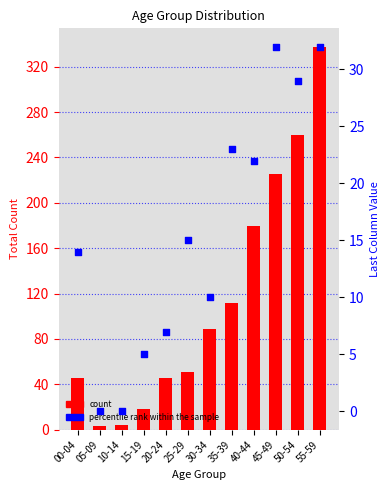

What is the total value across all series at 30-34?

99